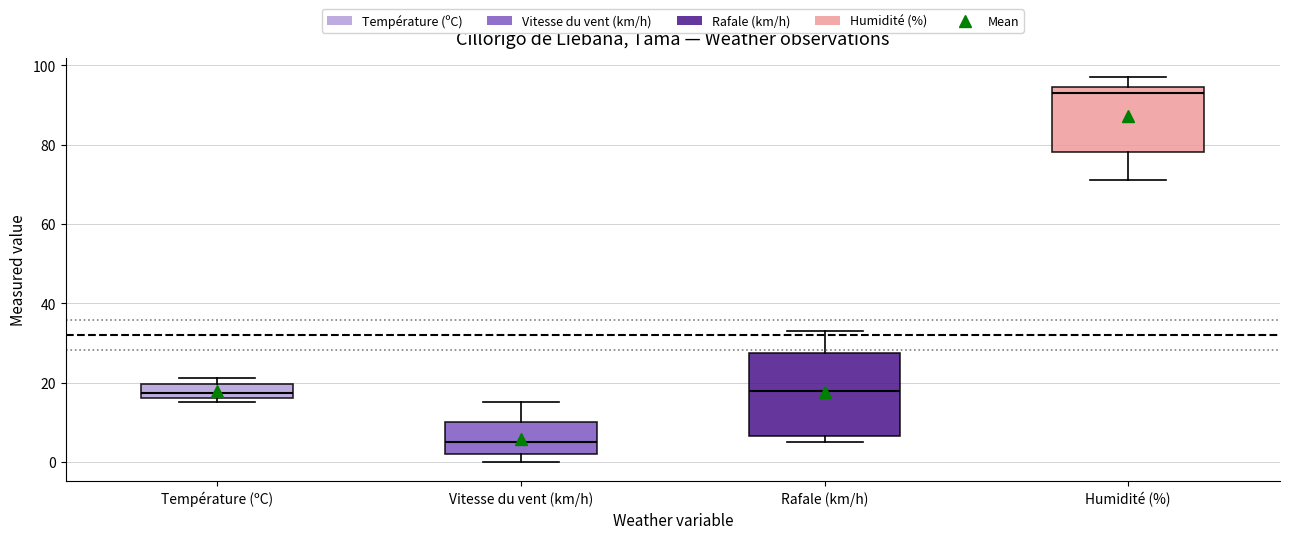

Which box is the tallest, from its lower edge to its upper edge?

Rafale (km/h)